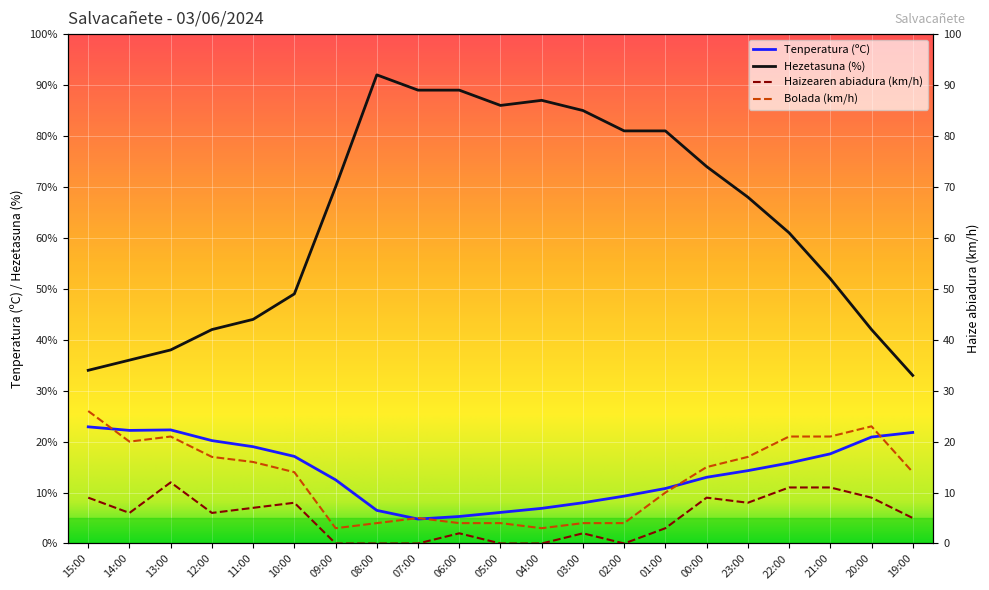

What is the highest value of the Haizearen abiadura (km/h) series?

12.0